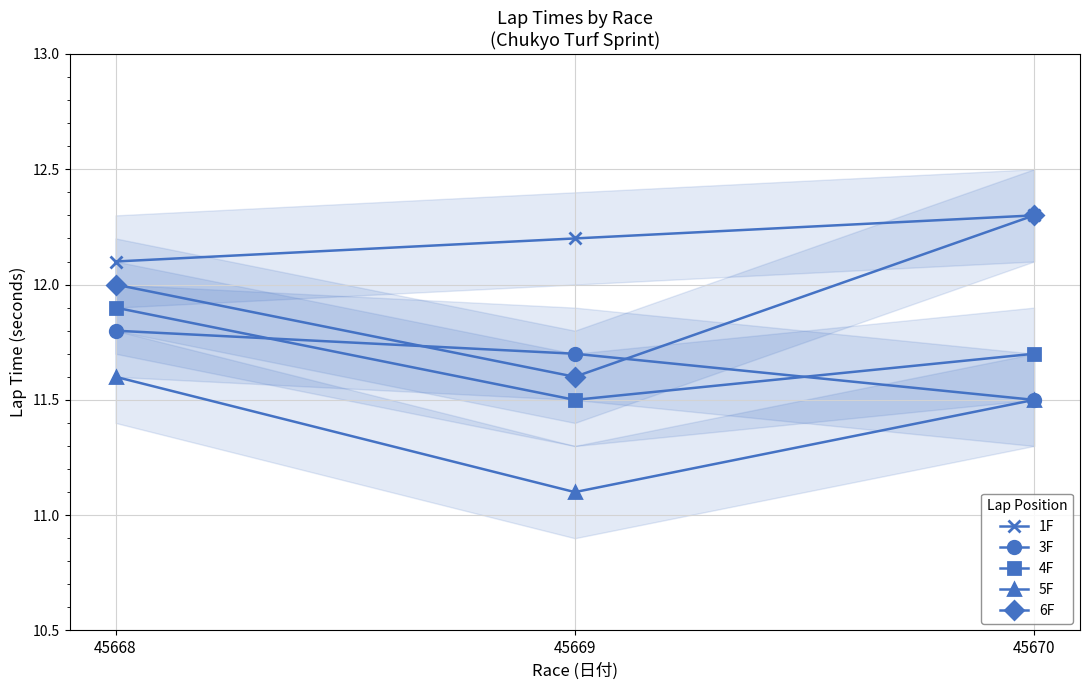

Rank the categories by 4F value from lowest to highest.

45669, 45670, 45668